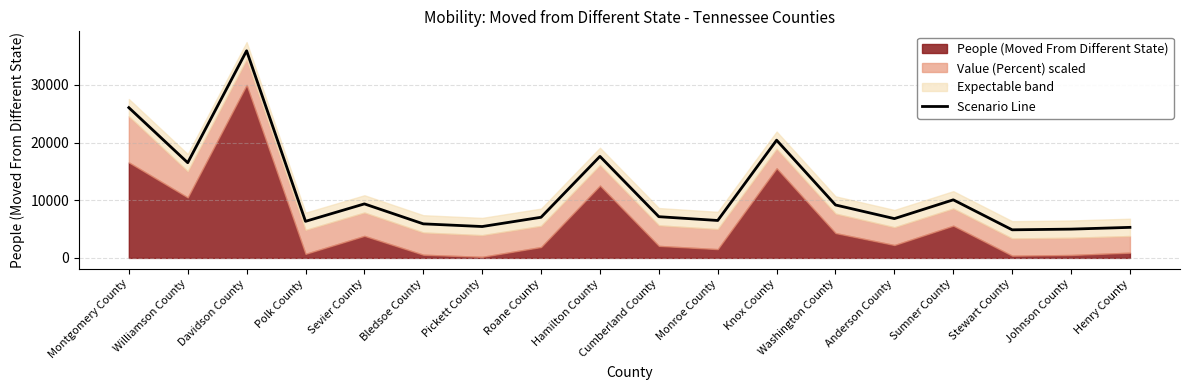

What is the difference between the values at Hamilton County and Anderson County?

10795.2